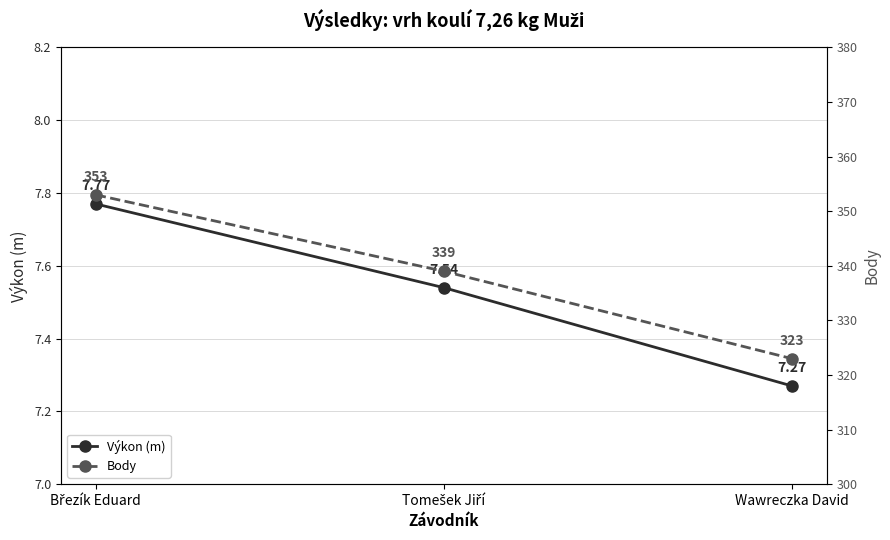

What is the label of the 2nd point from the right?

Tomešek Jiří